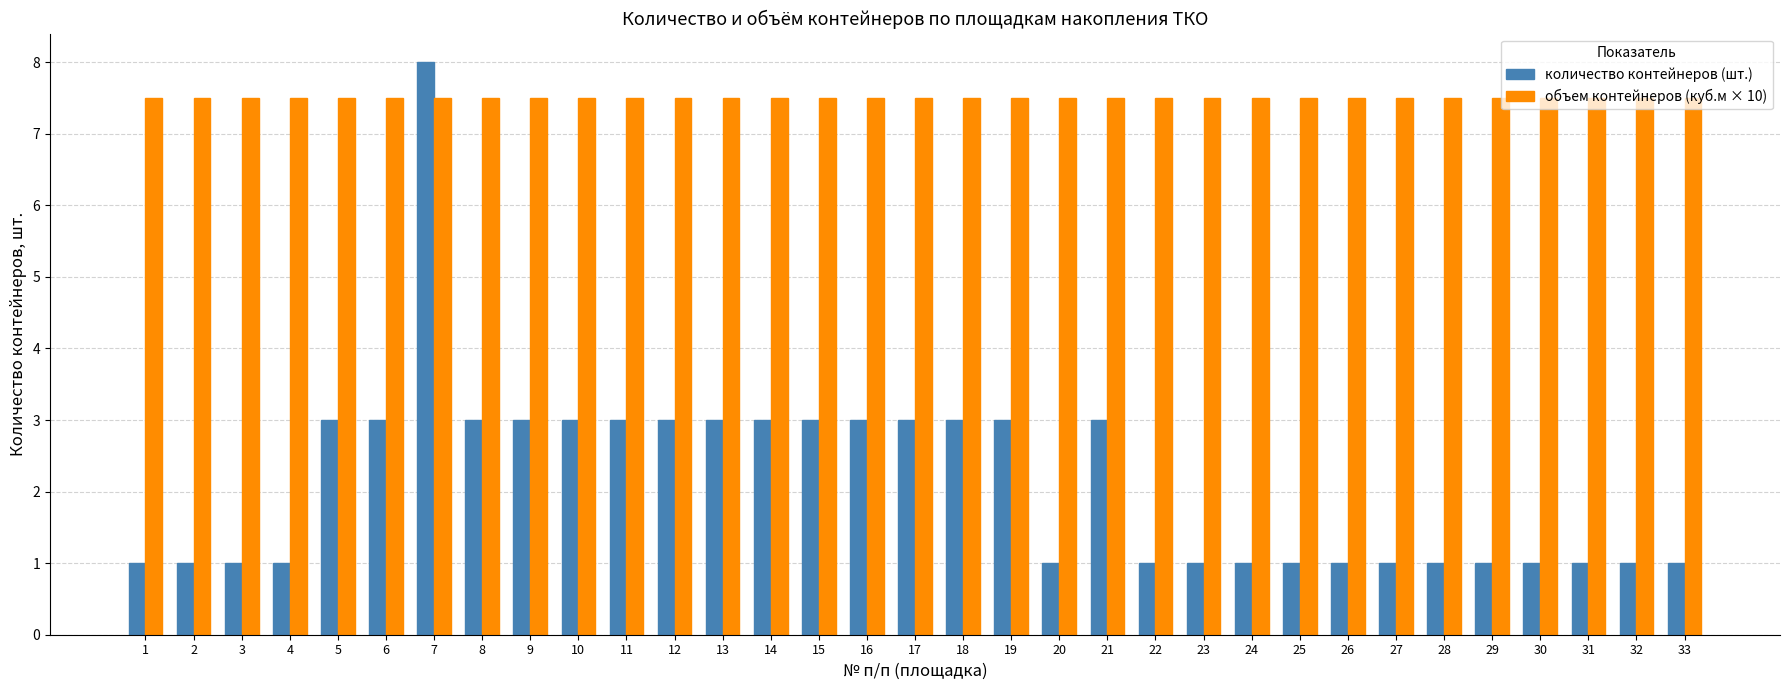

Which series has the largest total across all categories?

объем контейнеров (куб.м × 10)